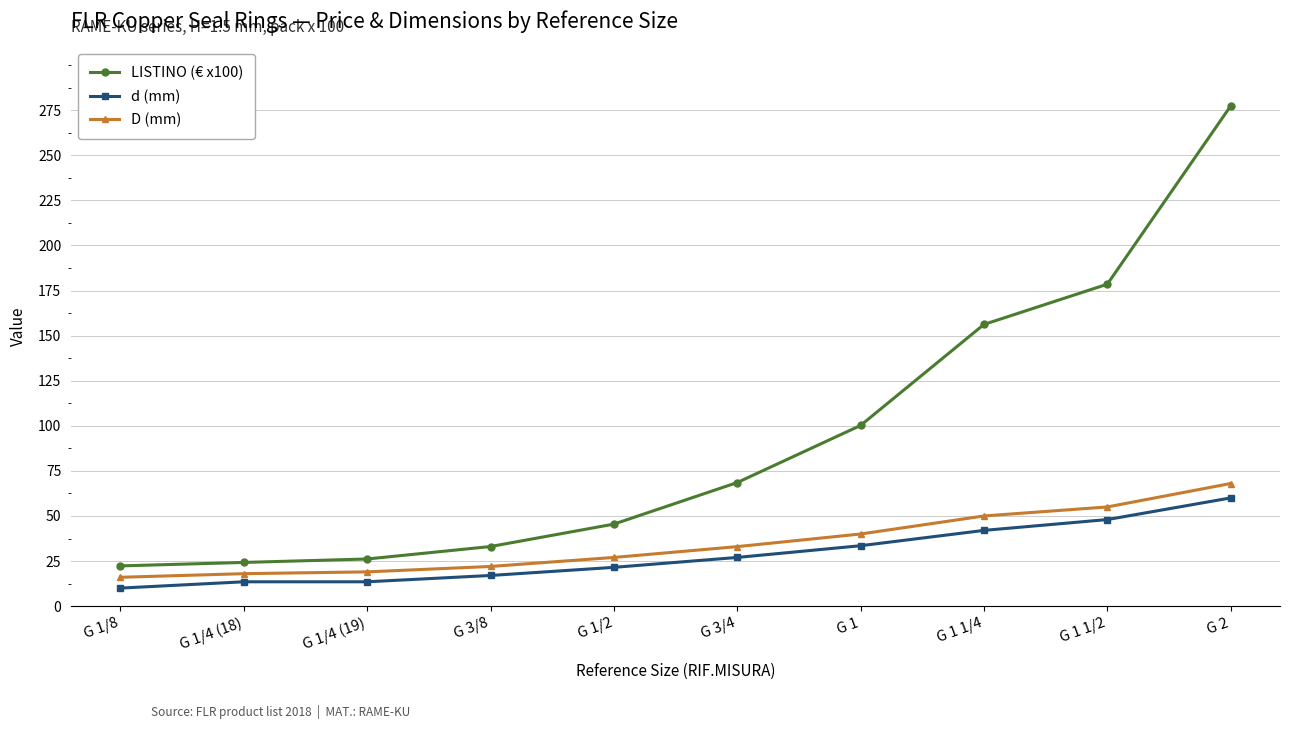

What is the label of the 7th point from the right?

G 3/8